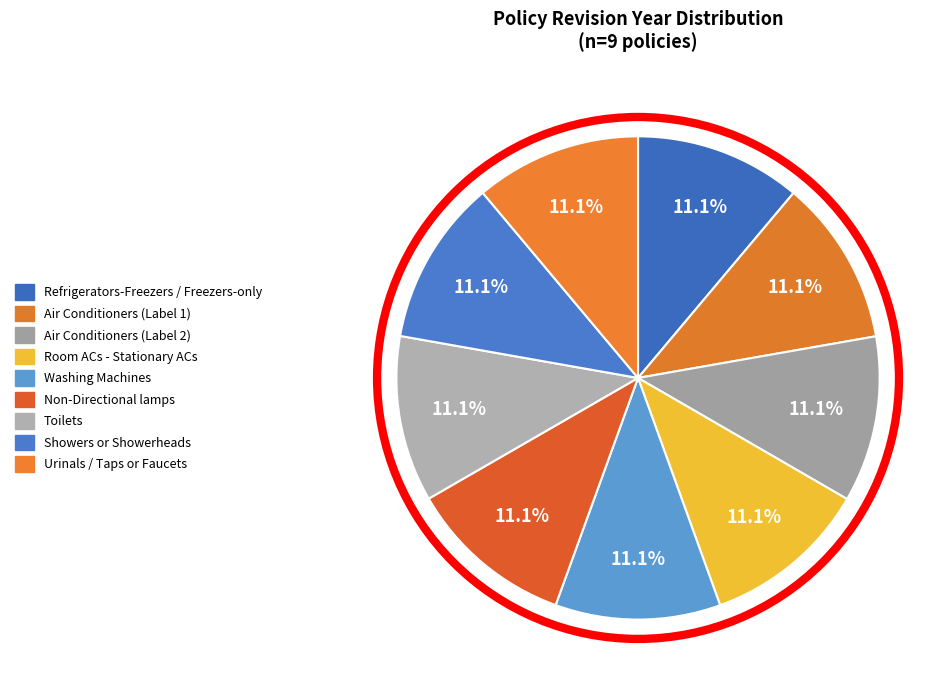

To the nearest percent, what percentage of the pie is Toilets?

11%